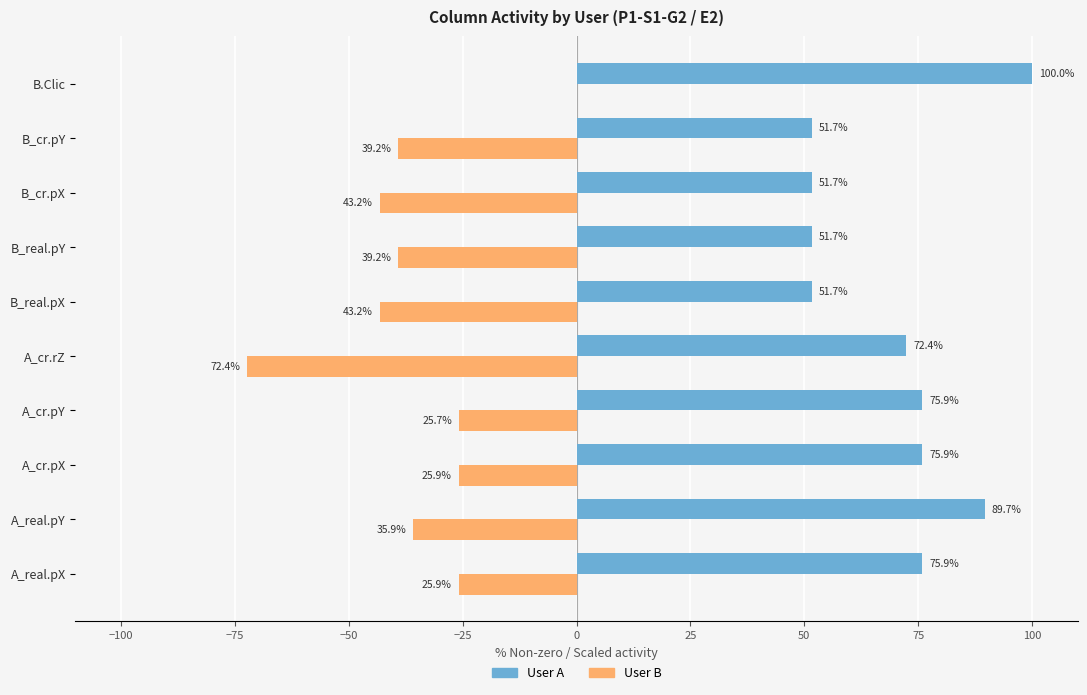

How many data points in User B are above -35?

4